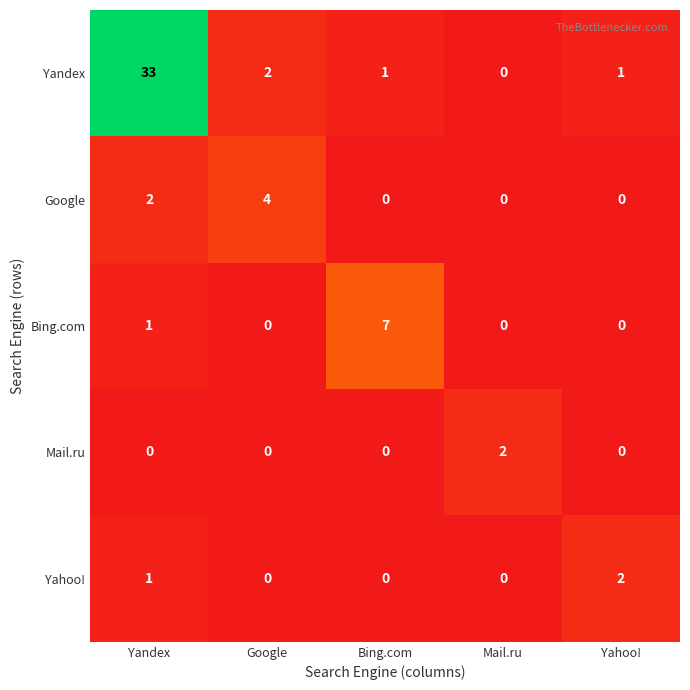

Which series has the largest total across all categories?

Yandex